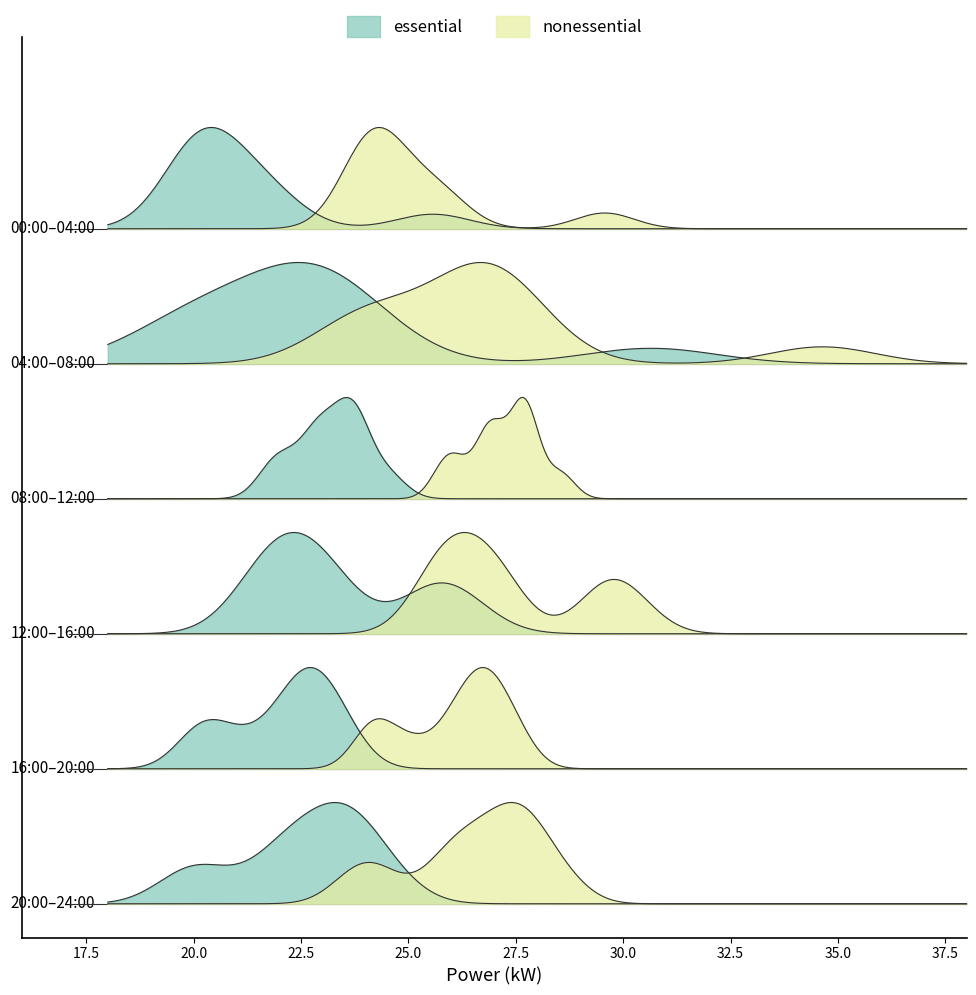

What is the change in value from 12 to 13?

-0.6